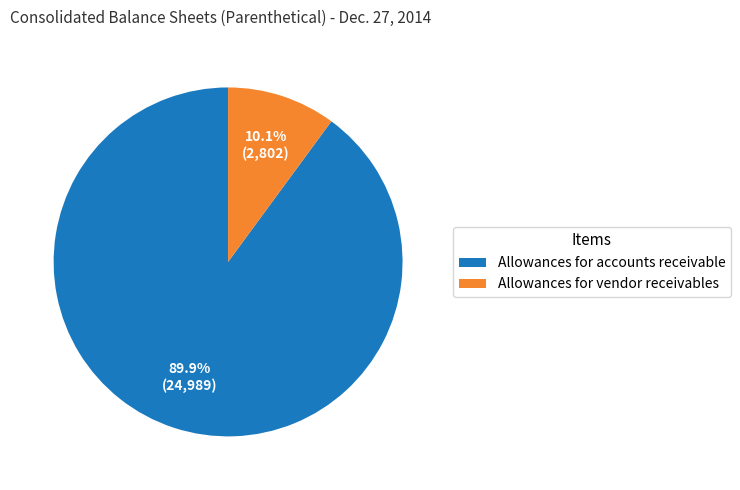

Is the sum of Allowances for vendor receivables and Allowances for accounts receivable greater than half?

Yes